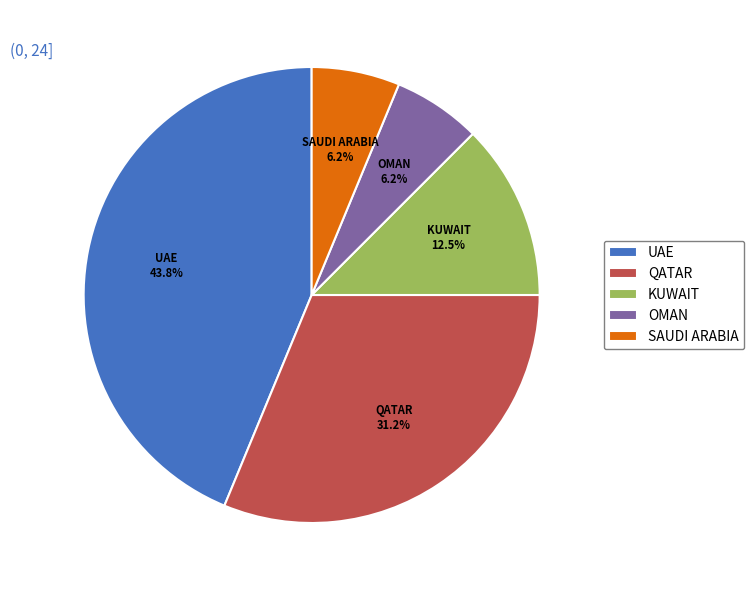

Which slice is the largest?

UAE